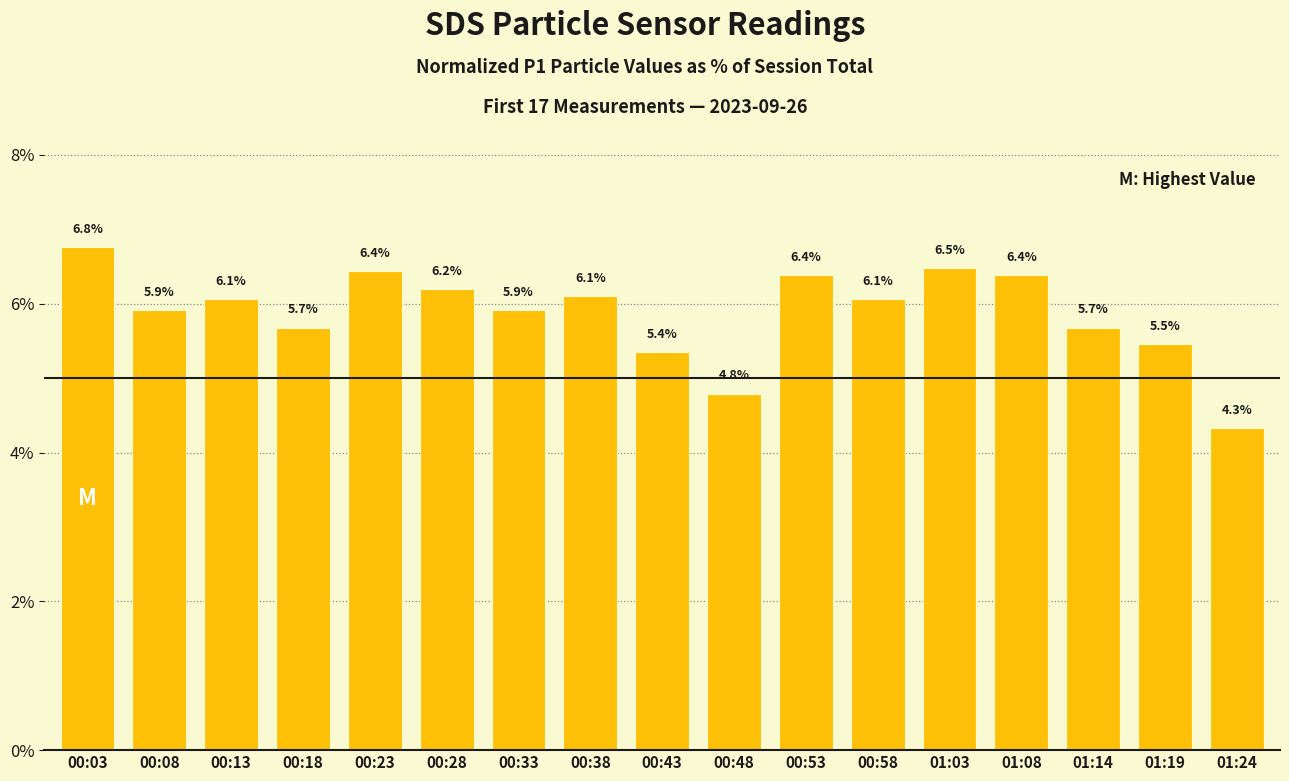

The chart shows a value of 6.4 at 00:53. True or false?

True